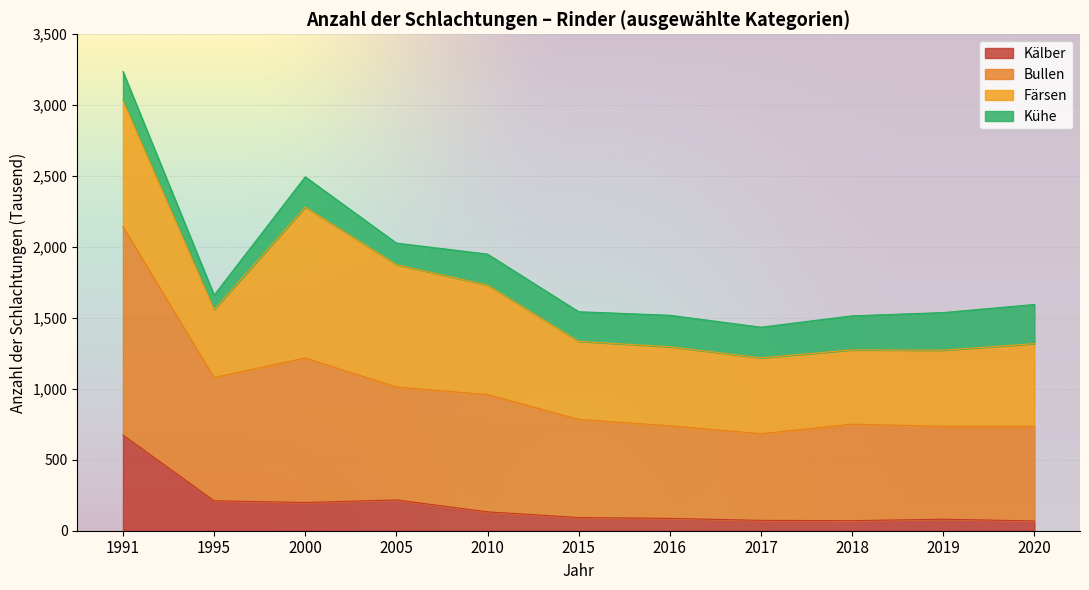

What is the average value of the Kälber series?

174